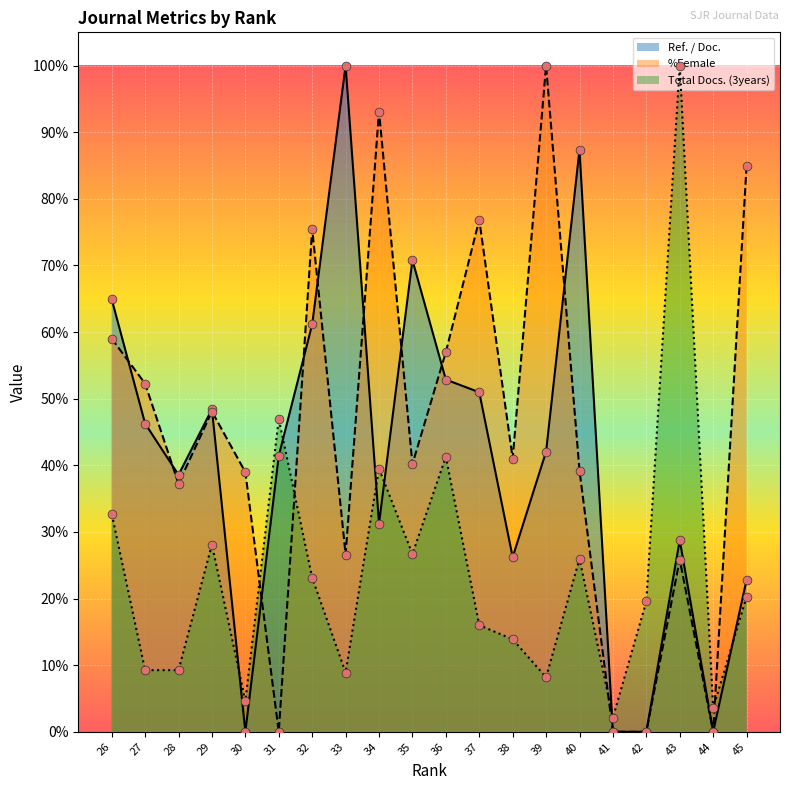

Which series has the largest Y range (max minus min)?

Ref. / Doc.